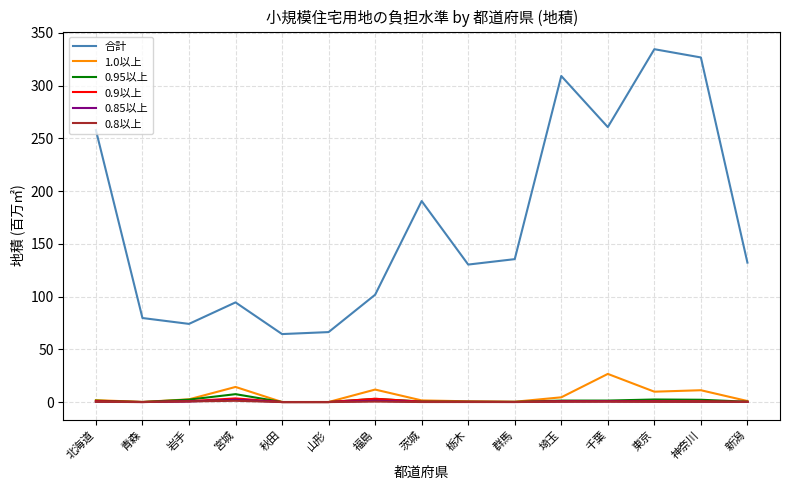

Which series has the largest range (max minus min)?

合計